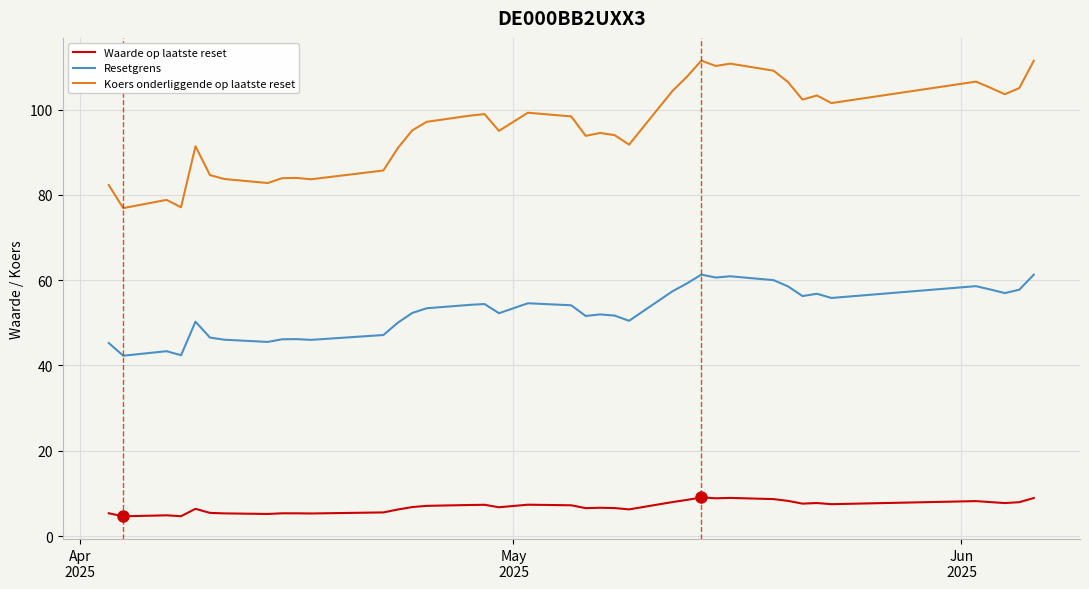

What is the smallest value displayed?

4.7